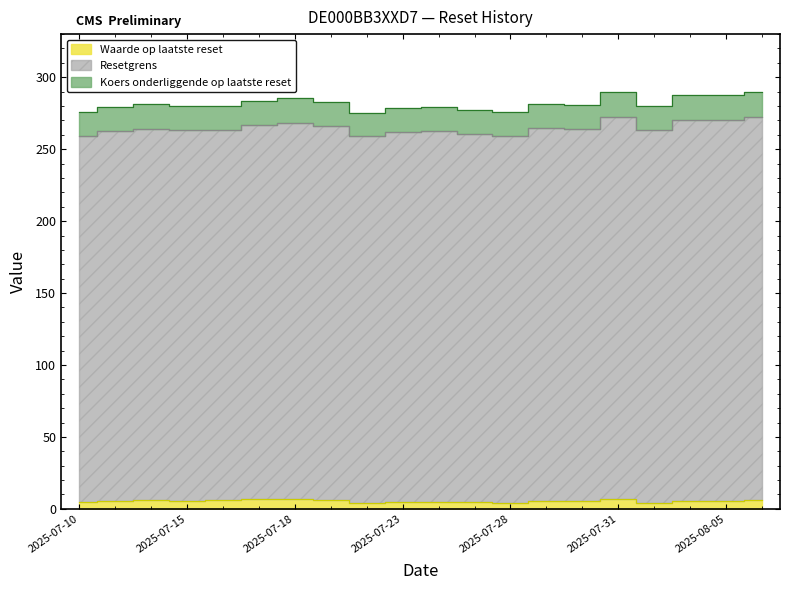

Which label corresponds to the largest value in the chart?

2025-08-06